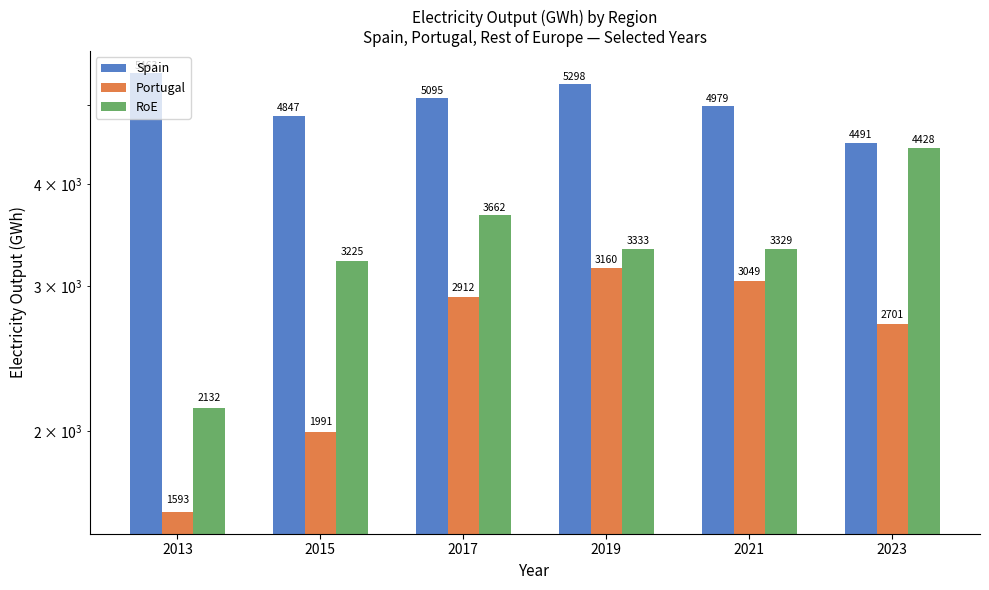

Is it true that Portugal equals 2709.3 at 2015?

False